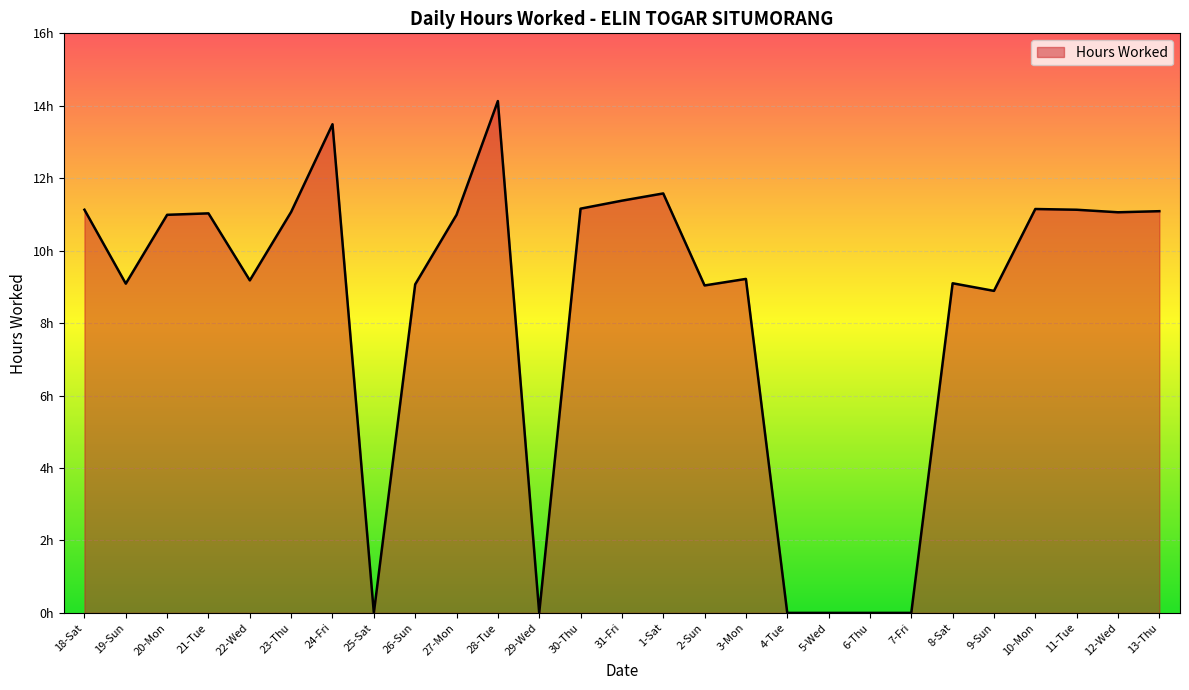

Does the chart have visible grid lines?

Yes